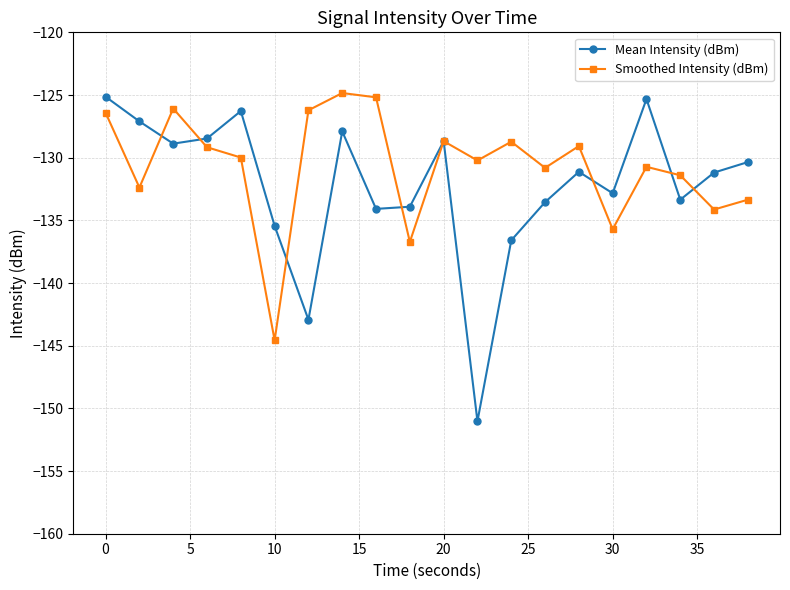

Count the number of categories in the chart.

20